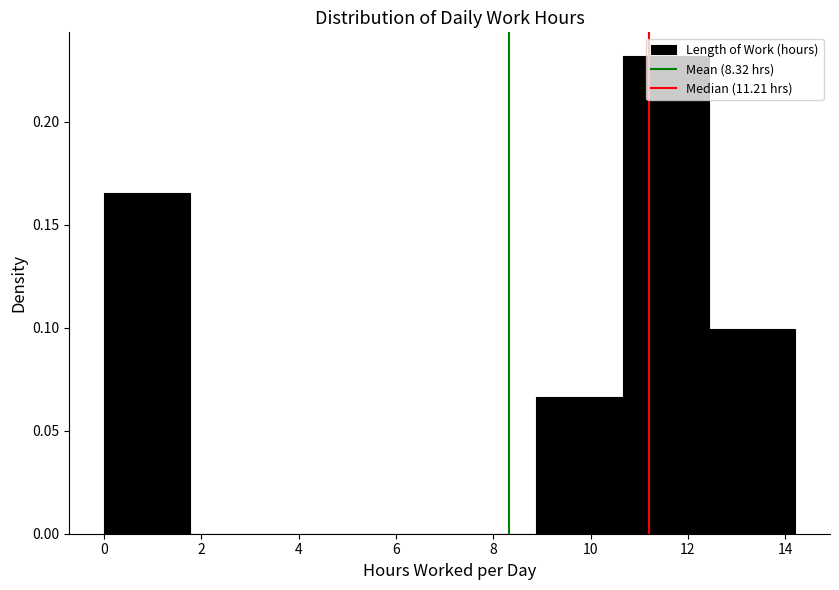

Reading left to right, list every bar in this chart as the range it spans on the x-axis followed by its height. Neither the bar edges nor the heights are printed on the chart, so give them approximately, as read against the axes.

0.0 to 1.8: 0.165
1.8 to 3.6: 0
3.6 to 5.4: 0
5.4 to 7.2: 0
7.2 to 8.8: 0
8.8 to 10.6: 0.065
10.6 to 12.4: 0.230
12.4 to 14.2: 0.100